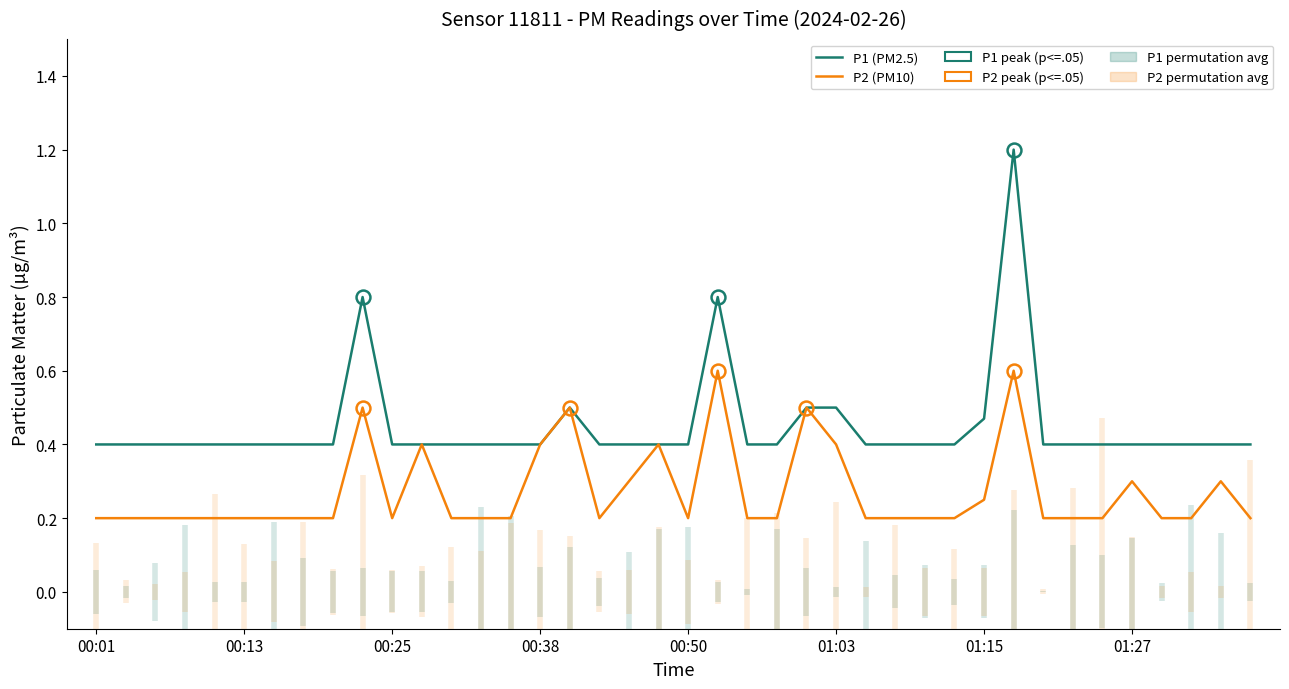

What position from the left is 01:15?

31